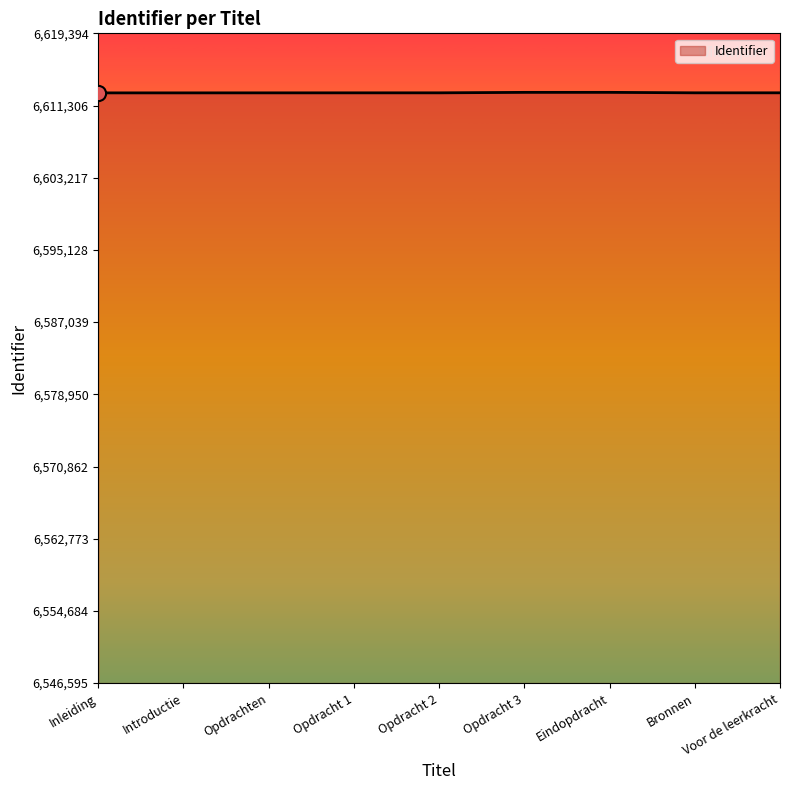

Approximately how many times larger is the value at Opdrachten compared to Inleiding?

1.0